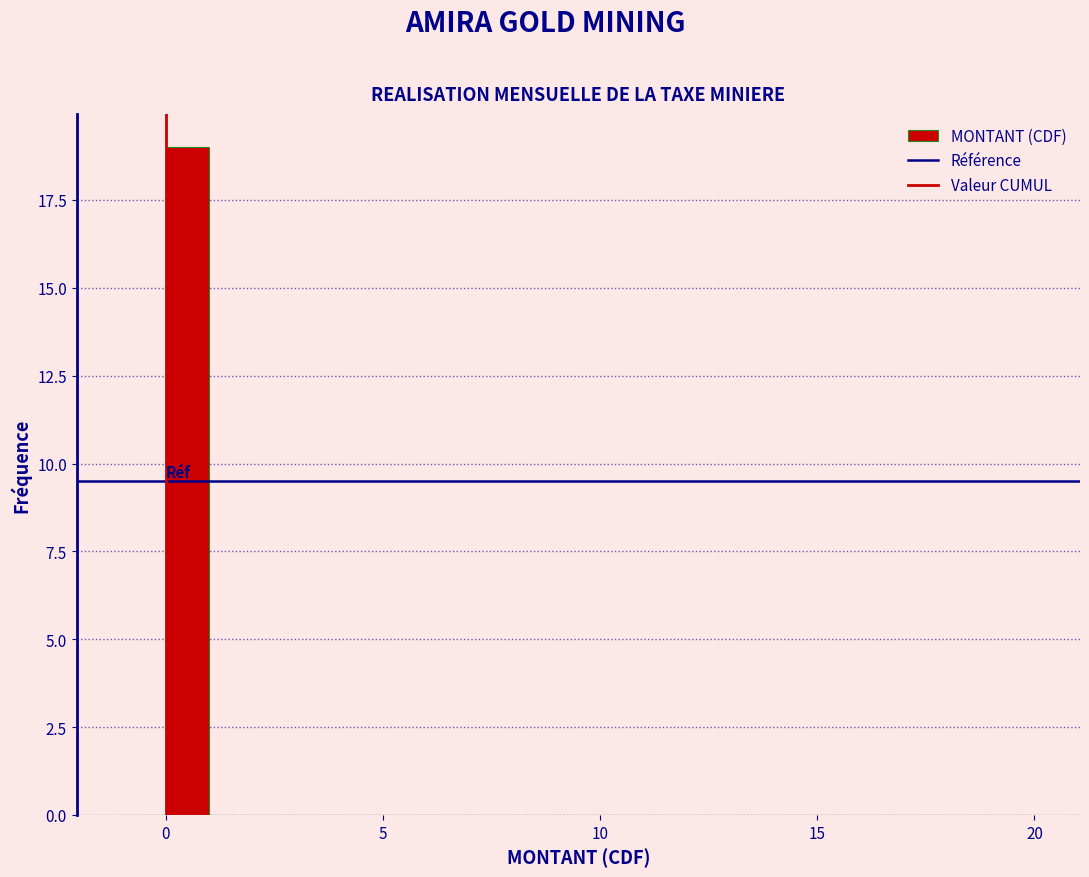

Read against the x-axis, roughly where is the centre of the tallest bar?

0.5